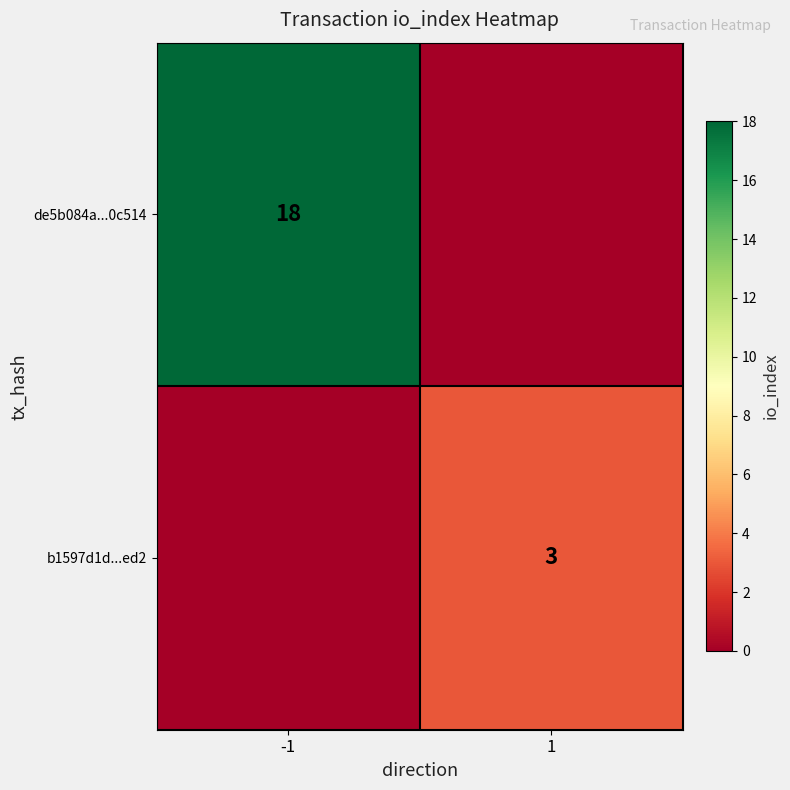

The value of de5b084a...0c514 at -1 is 18. True or false?

True